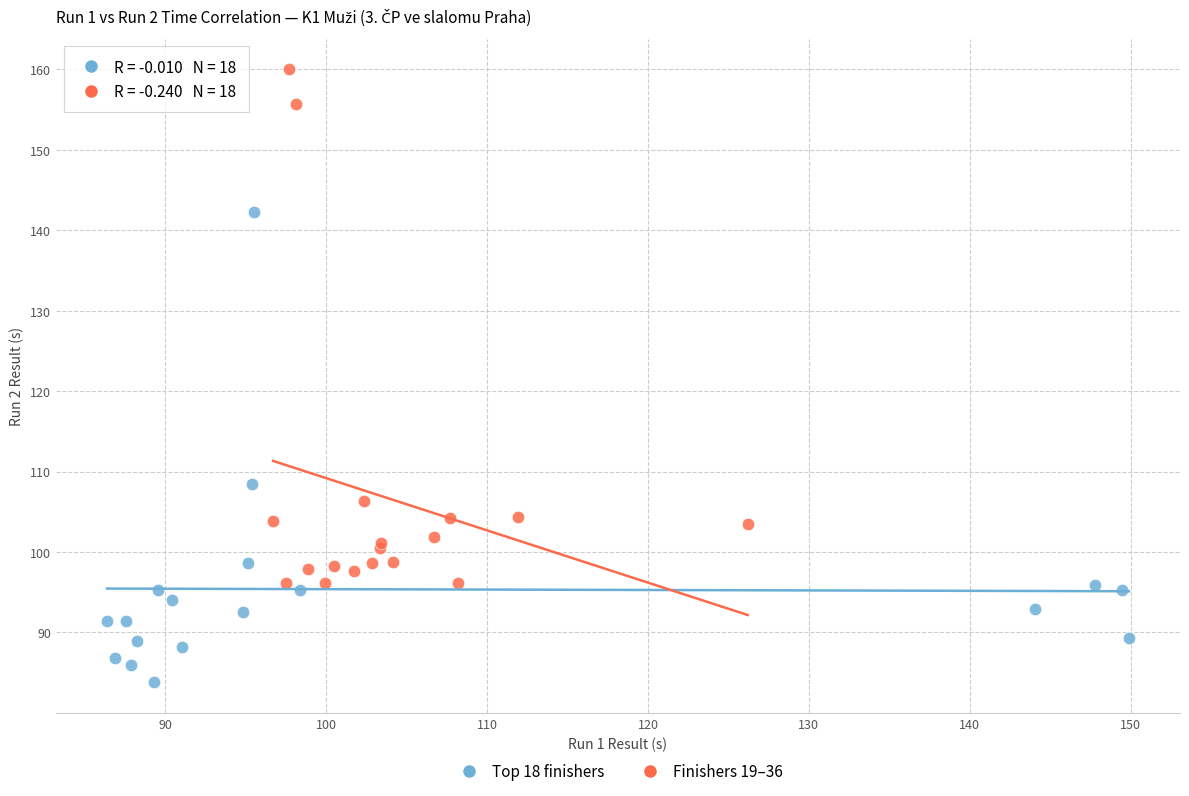

What are all the series names shown in the legend?

Top 18 finishers, Finishers 19–36